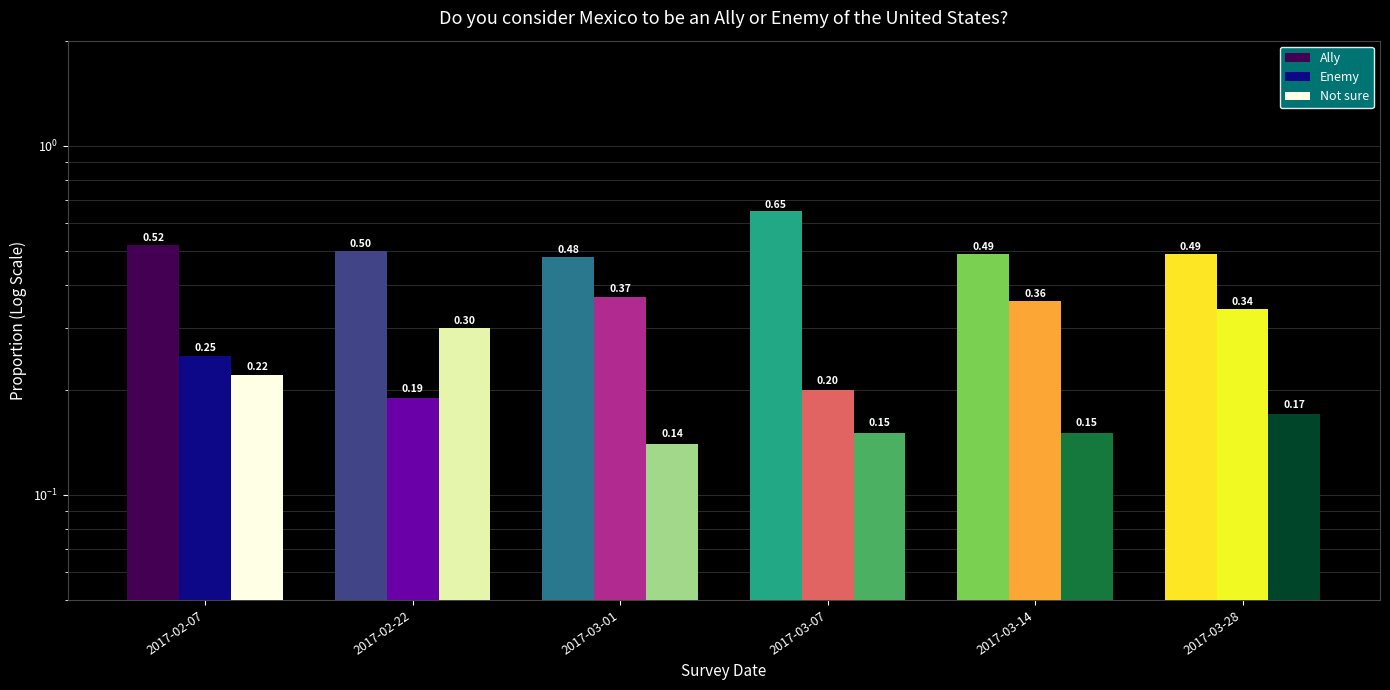

List the labels in order of Enemy value, largest first.

2017-03-01, 2017-03-14, 2017-03-28, 2017-02-07, 2017-03-07, 2017-02-22